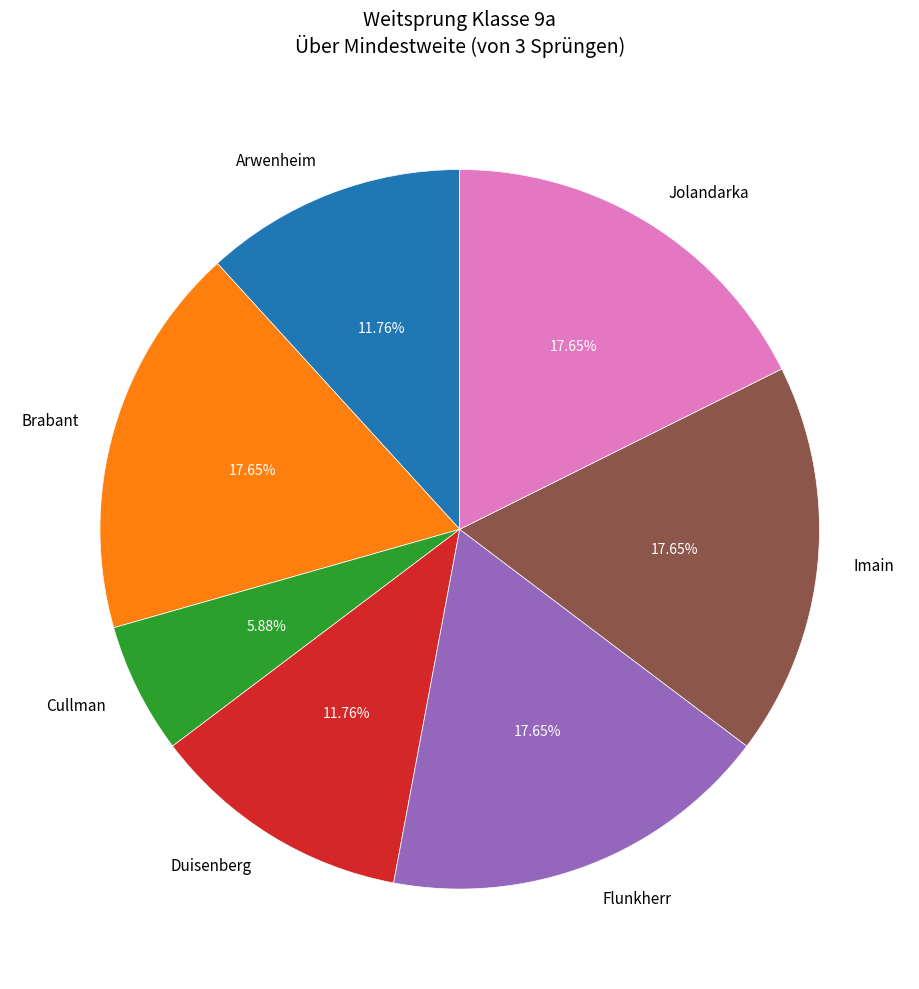

How many segments does this pie chart have?

7